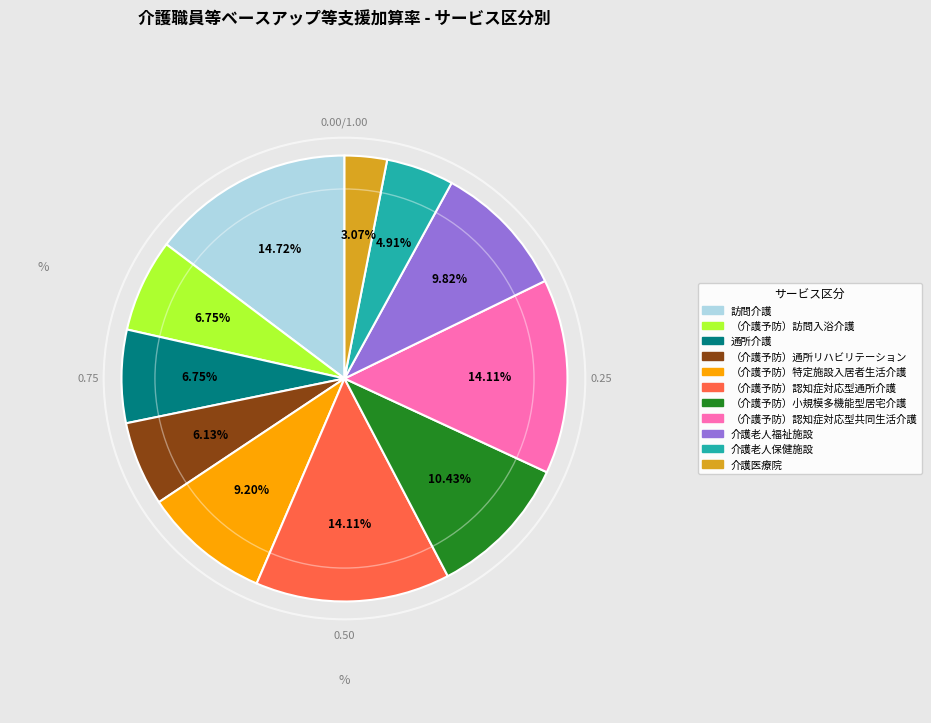

What percentage do （介護予防）通所リハビリテーション and 介護老人保健施設 together represent?

11.0%